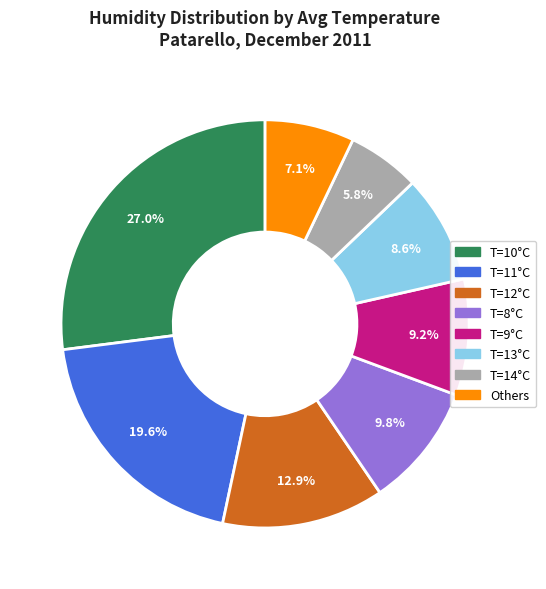

To the nearest percent, what is the average slice percentage?

12%